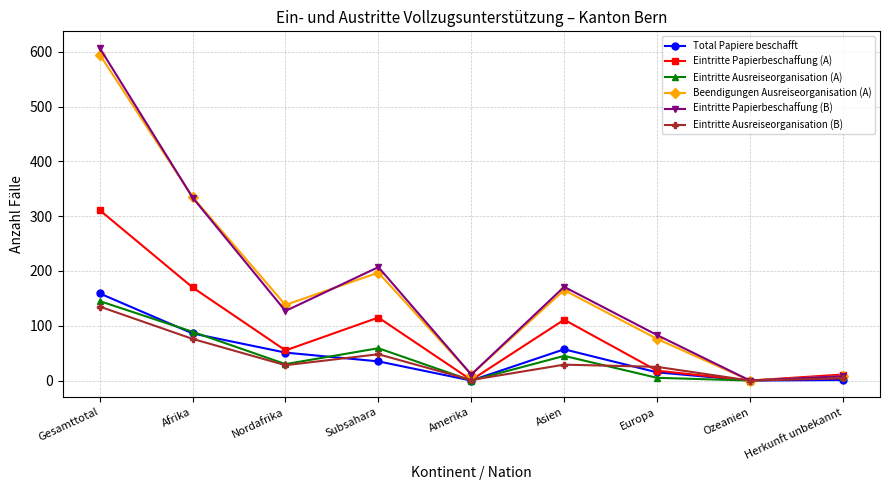

How many lines are shown in the chart?

6